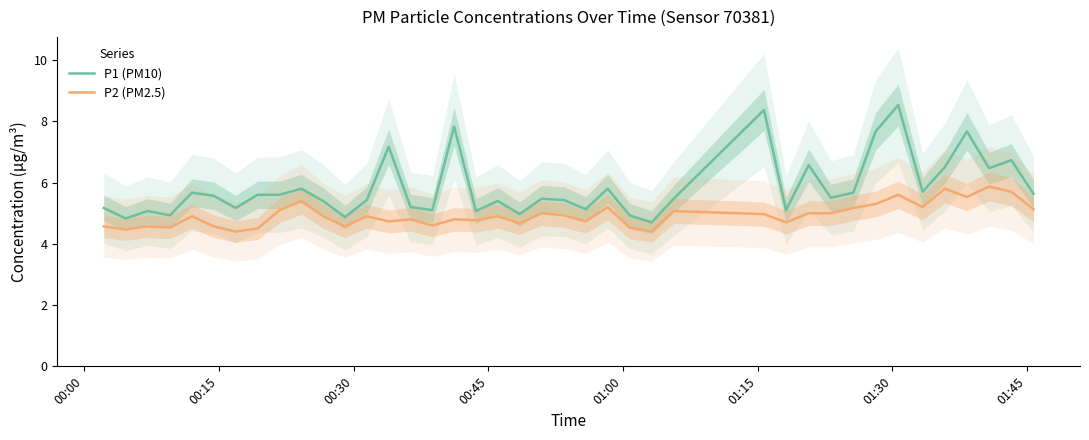

How many interior local valleys does the P1 (PM10) series have?

13